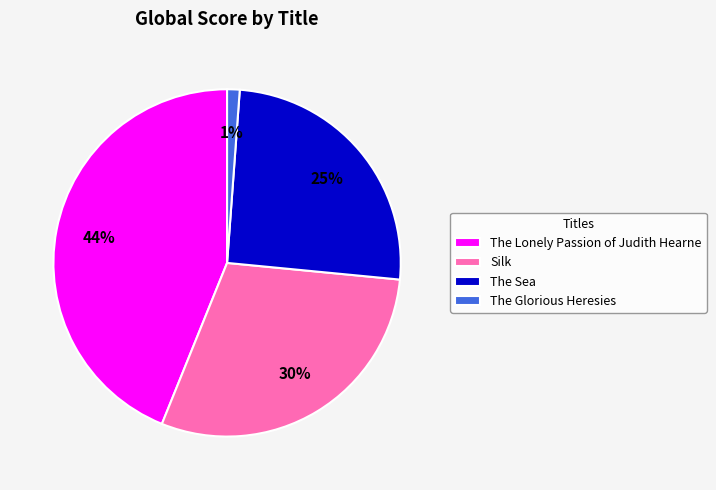

Do Silk and The Sea together represent more than half of the pie?

Yes